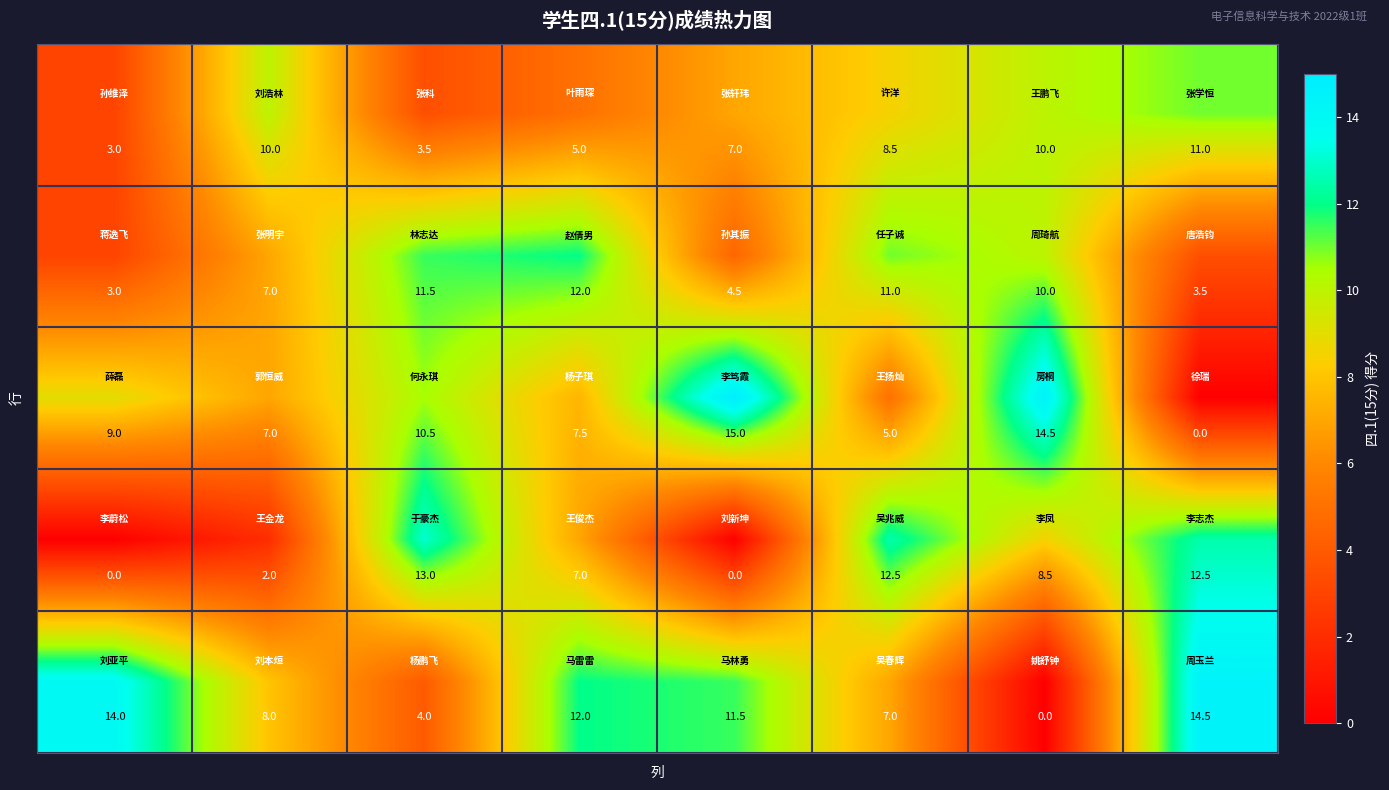

What is the maximum value shown in the chart?

15.0